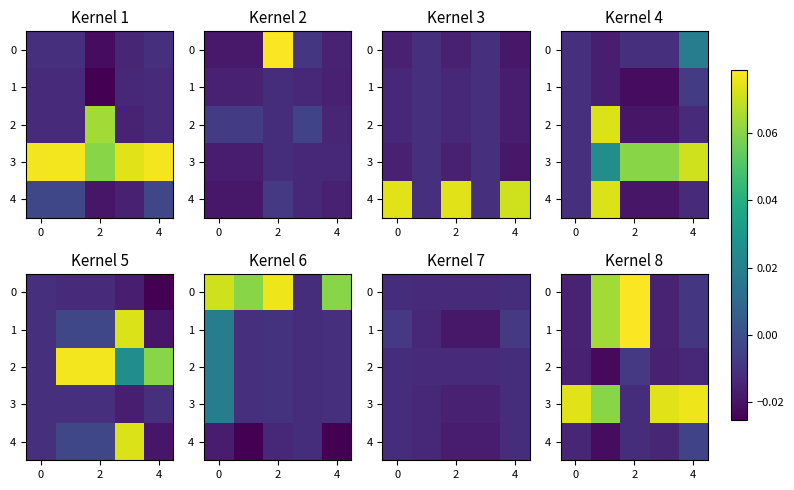

Rank the series at 0 from lowest to highest value.

row_2, row_4, row_3, row_0, row_1